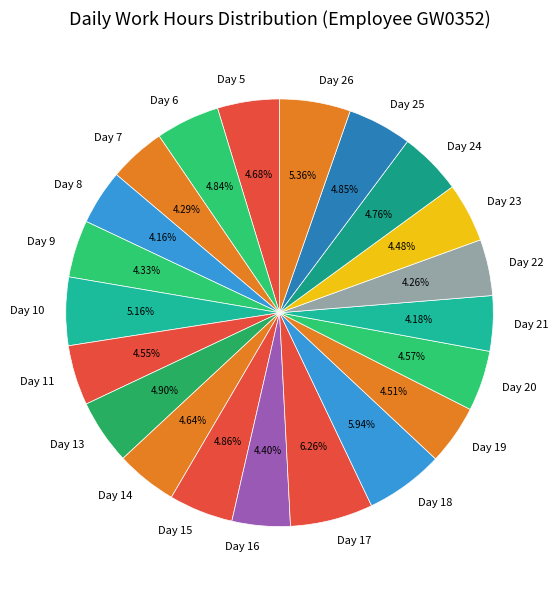

Does Day 6 represent more than half of the total?

No